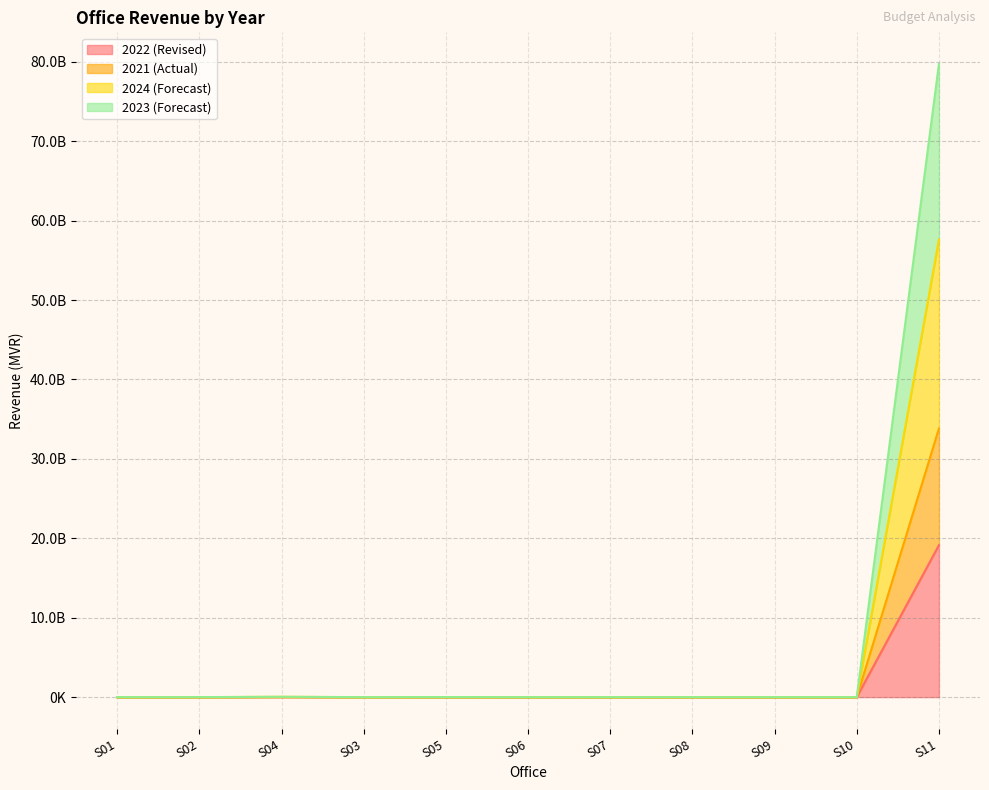

In 2024 (Forecast), how many points are lower than both neighbors (excluding endpoints)?

3